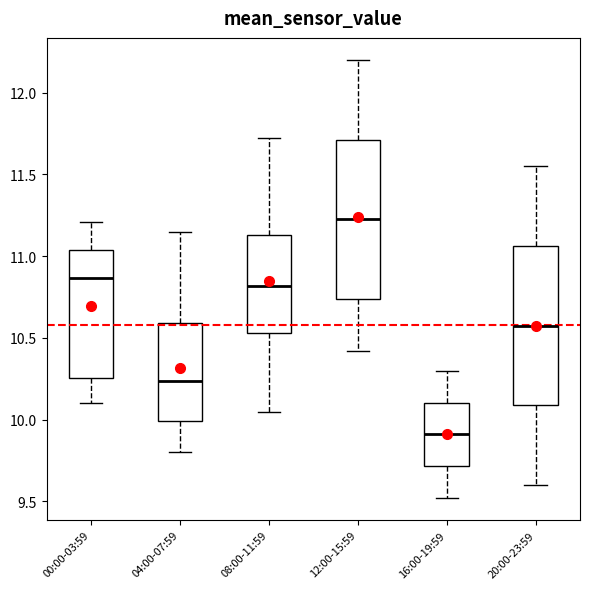

Which box's median line is the highest?

12:00-15:59